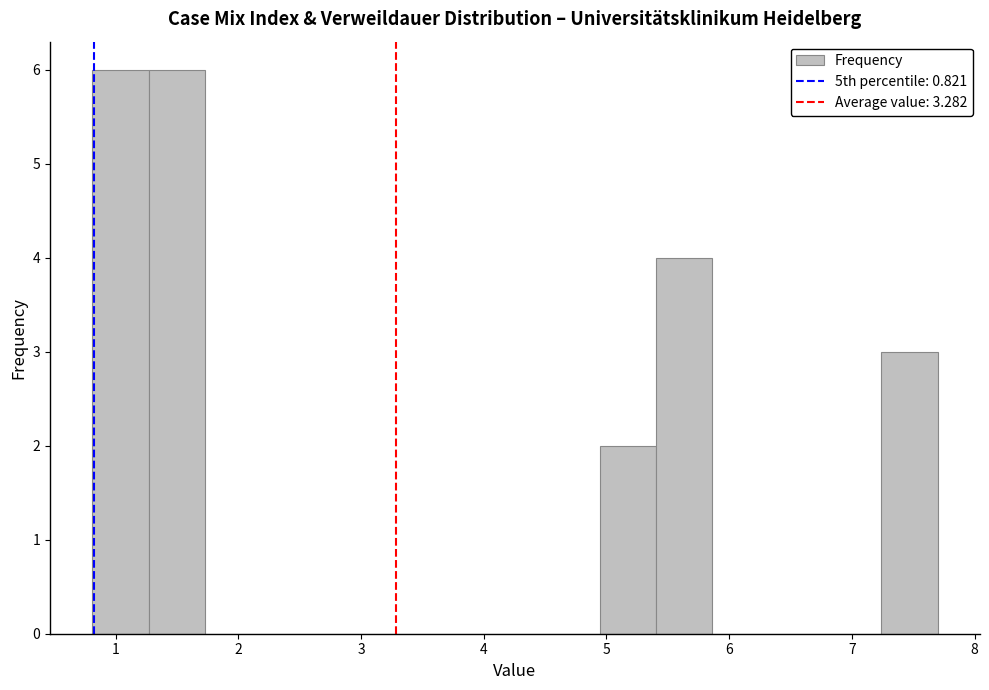

Reading left to right, transcribe this chart: for each bar, give the range it covers on the x-axis and its height. Neither the bar edges nor the heights are printed on the chart, so give them approximately, as read against the axes.

0.8 to 1.3: 6
1.3 to 1.7: 6
1.7 to 2.2: 0
2.2 to 2.6: 0
2.6 to 3.1: 0
3.1 to 3.6: 0
3.6 to 4.0: 0
4.0 to 4.5: 0
4.5 to 4.9: 0
4.9 to 5.4: 2
5.4 to 5.9: 4
5.9 to 6.3: 0
6.3 to 6.8: 0
6.8 to 7.2: 0
7.2 to 7.7: 3